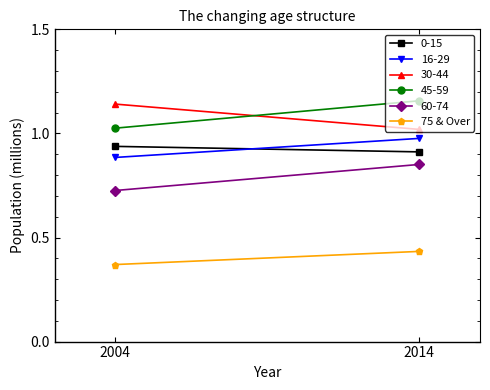

Rank the categories by value from highest to lowest.

2014, 2004